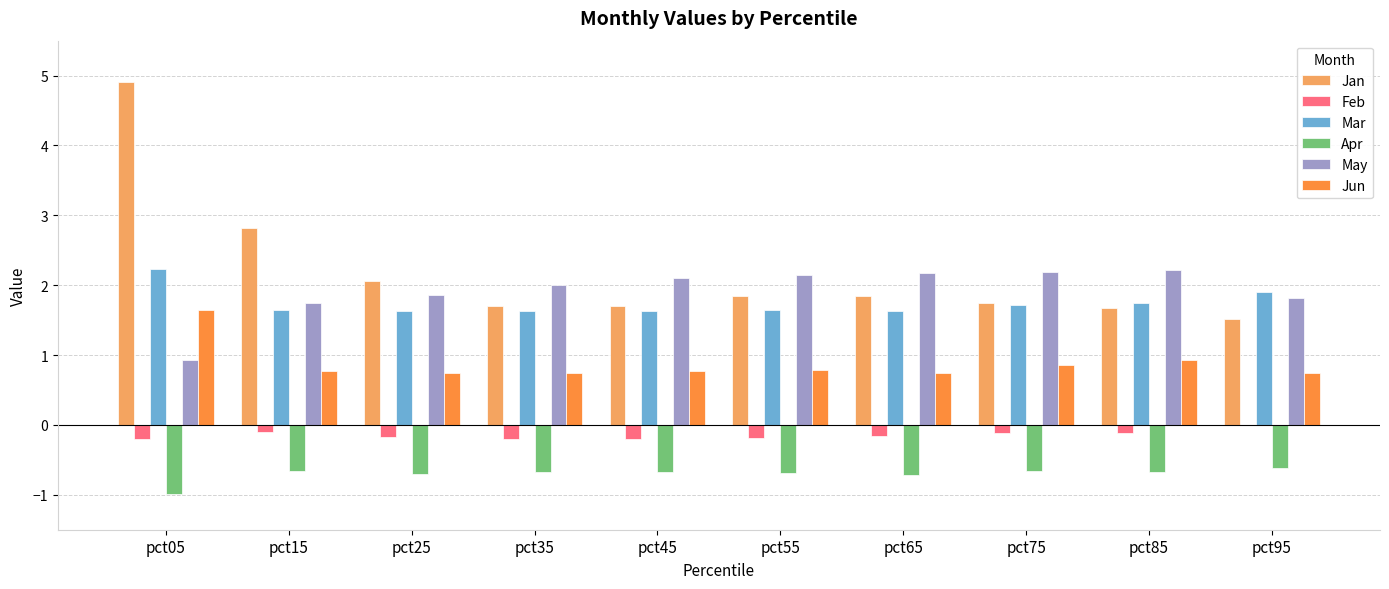

What is the total value across all series at pct55?

5.6